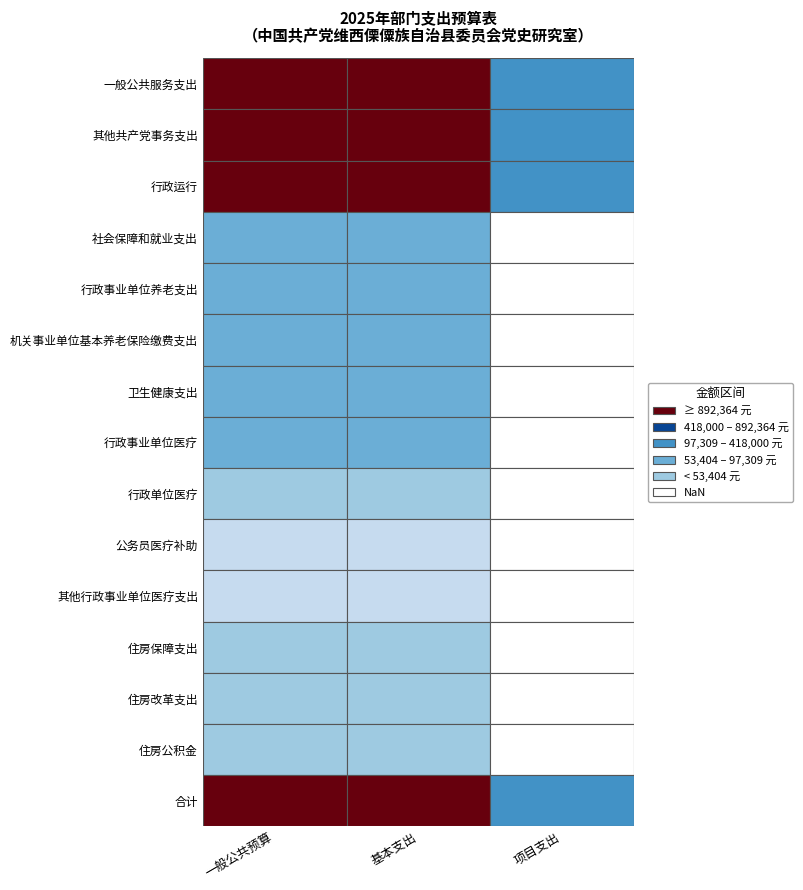

How many data points in 一般公共预算 are above 97309?

9